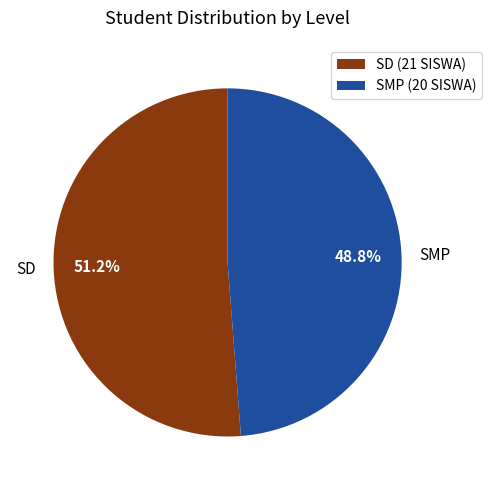

How many slices are in this pie chart?

2